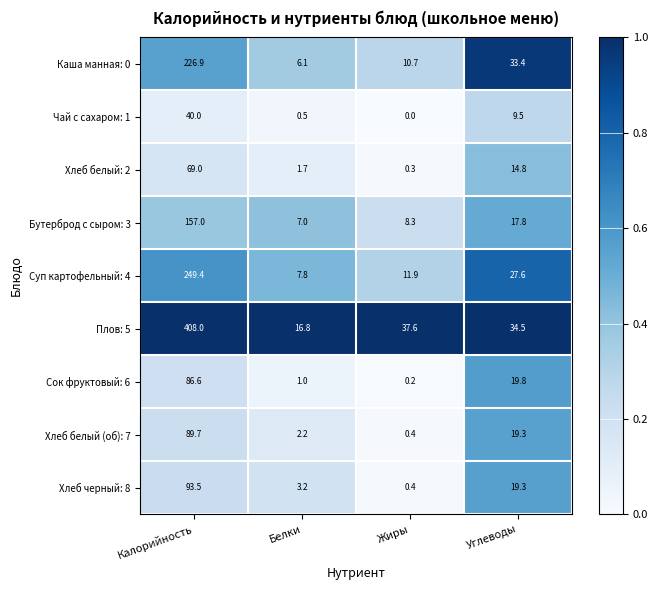

Rank the categories by Сок фруктовый: 6 value from lowest to highest.

Жиры, Белки, Углеводы, Калорийность